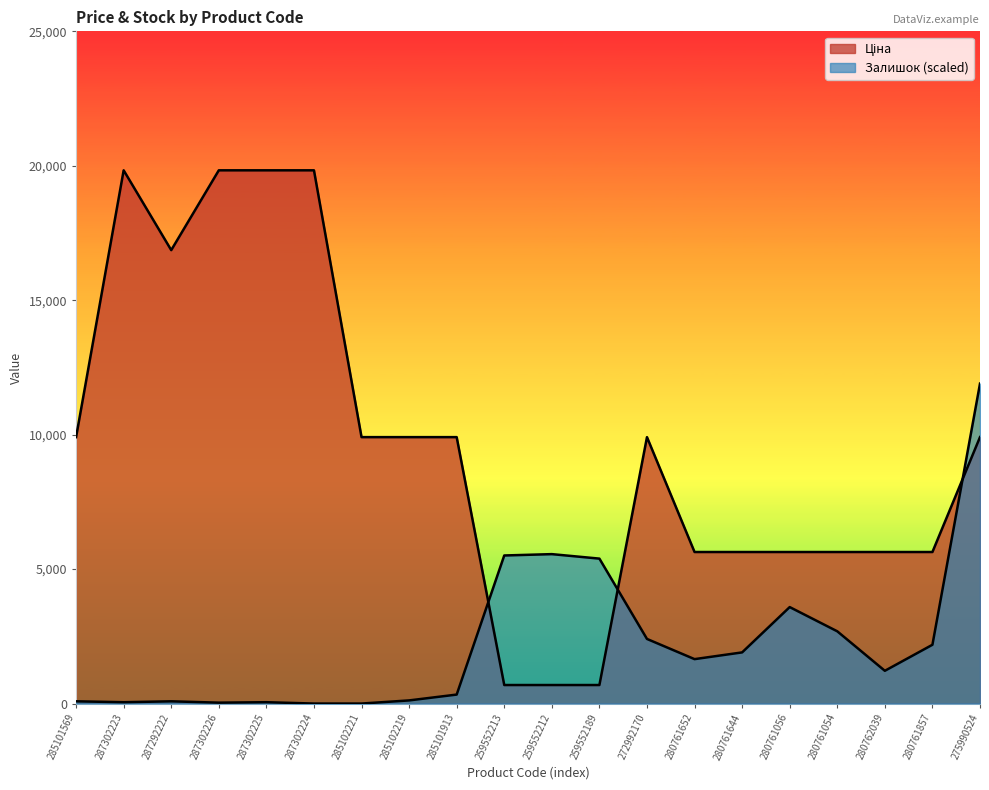

At which label does Залишок reach its minimum?

287302224